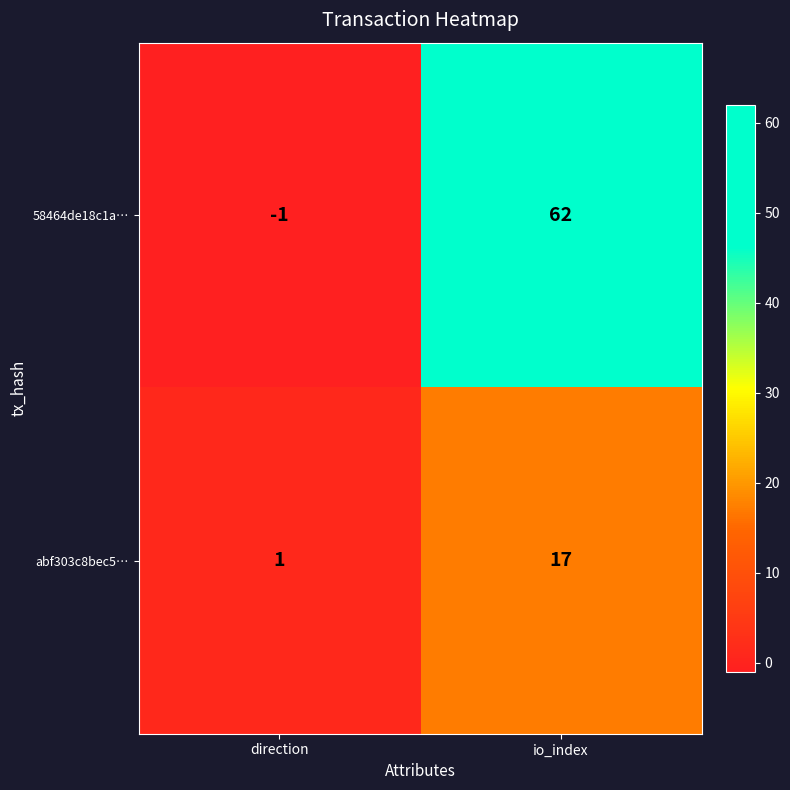

What is the sum of all 58464de18c1a… values?

61